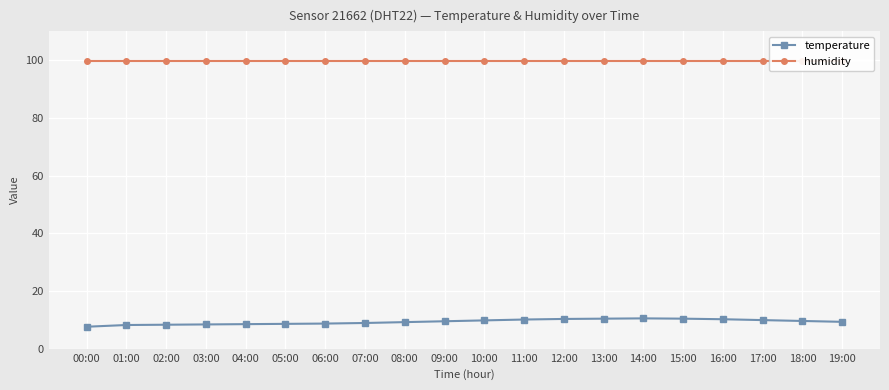

What is the label of the 12th point from the left?

11:00